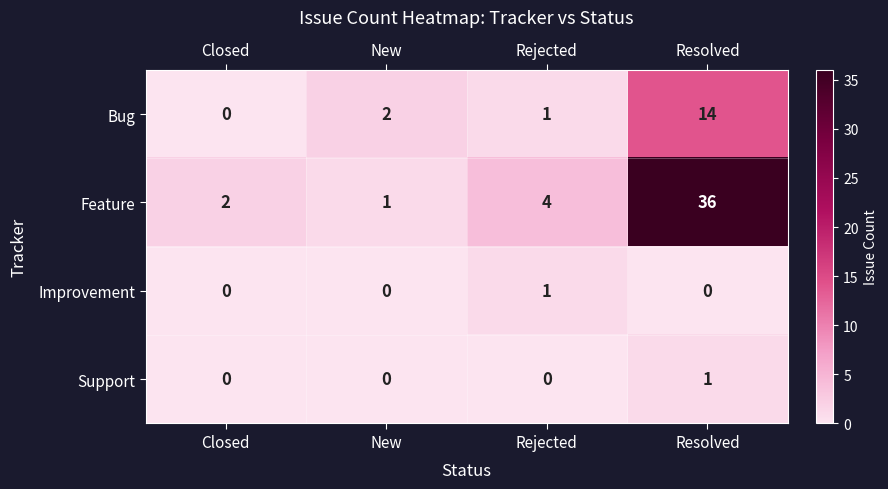

Which series has the largest range (max minus min)?

Feature